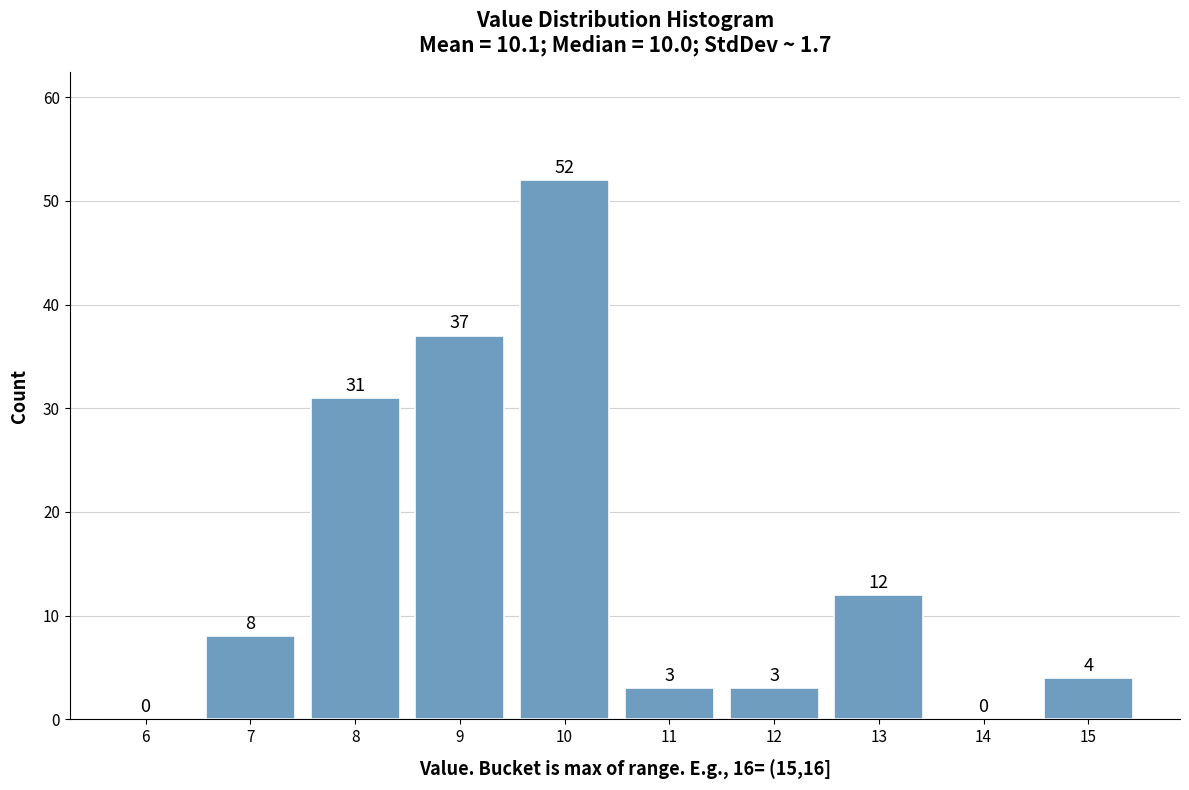

Reading right to left, extract all data points from this chart.

15=4	14=0	13=12	12=3	11=3	10=52	9=37	8=31	7=8	6=0